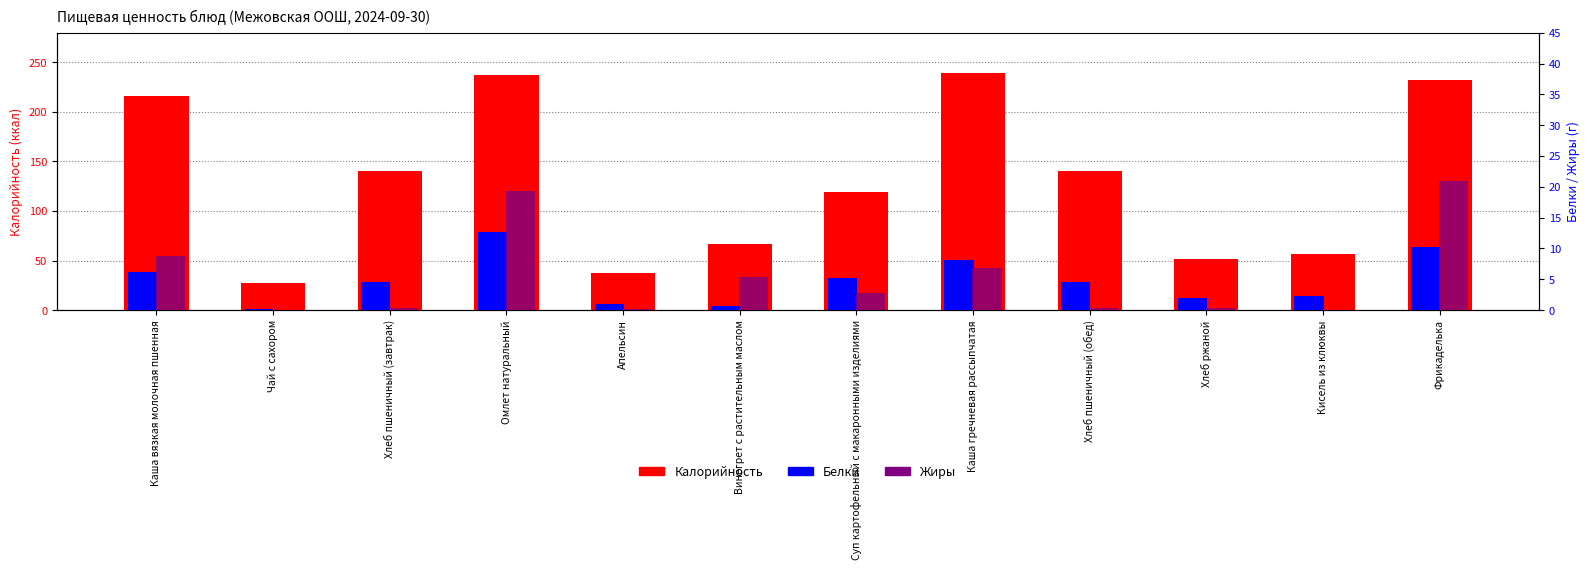

The value of Калорийность at Апельсин is 9.8. True or false?

False